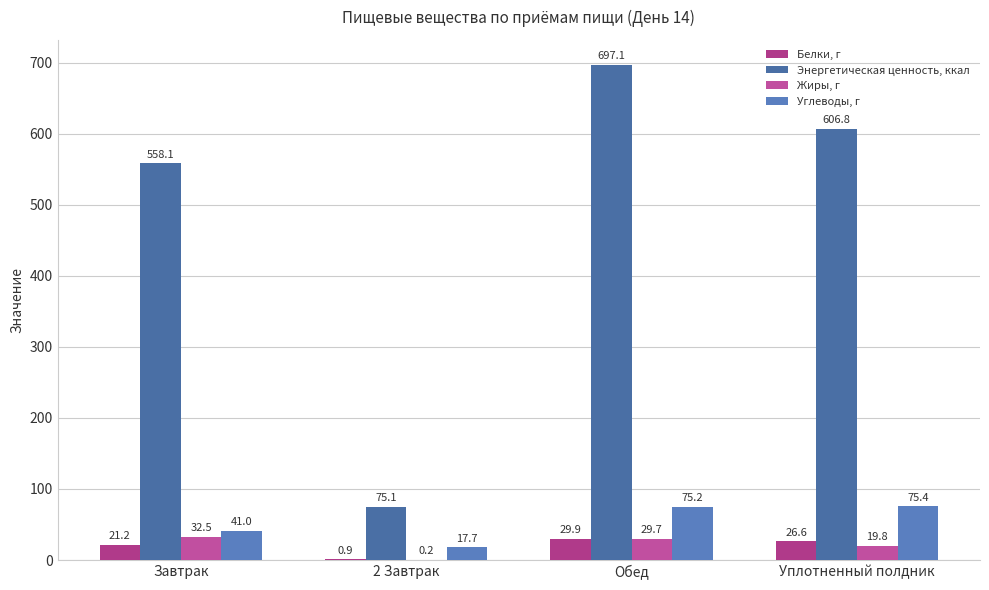

Is it true that Белки, г equals 21.2 at Завтрак?

True